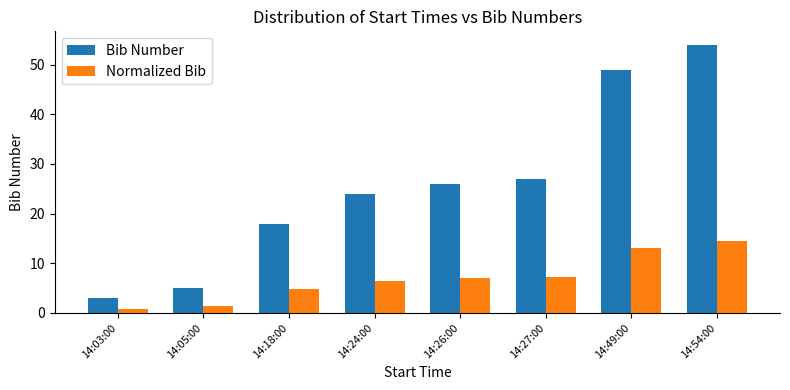

Which series has the largest total across all categories?

Bib Number